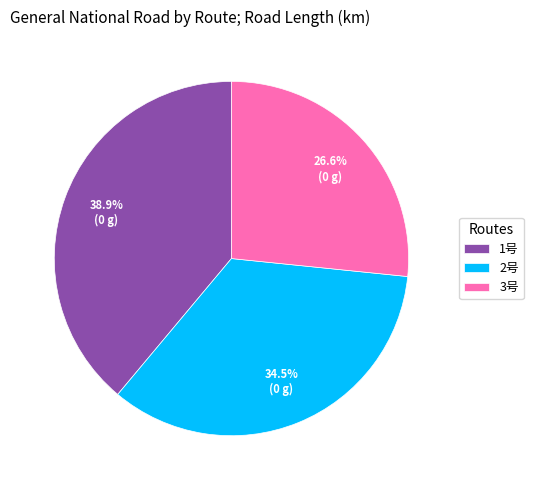

Is there any slice that represents more than half of the pie?

No